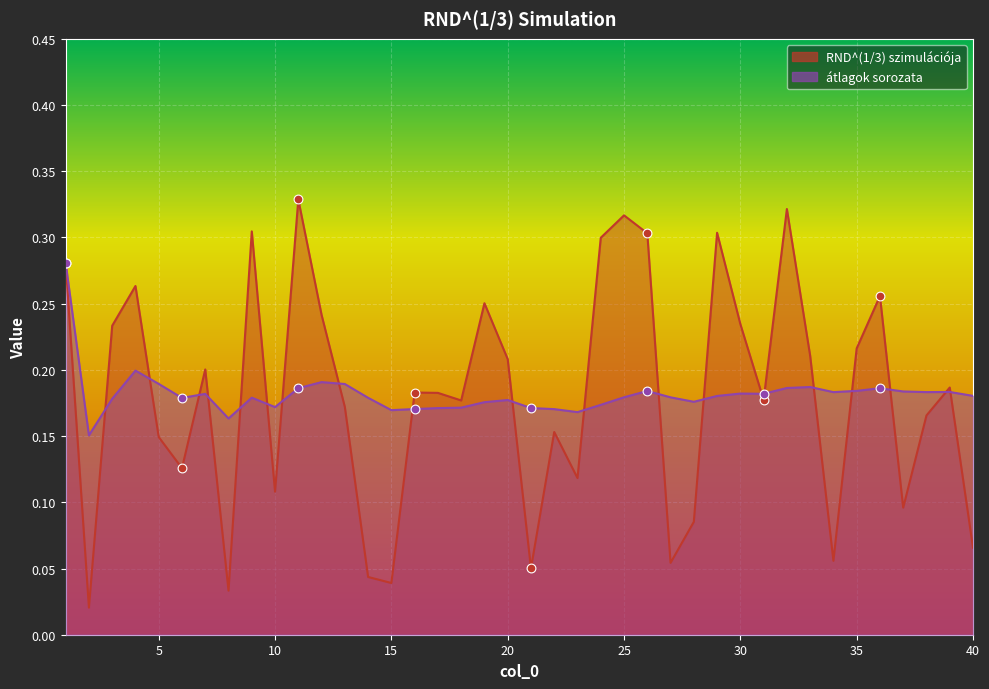

Which series contains the lowest Y value?

RND^(1/3) szimulációja